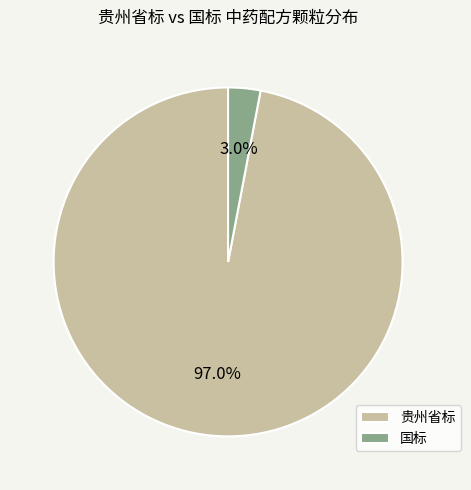

Is 贵州省标 the majority of the pie?

Yes